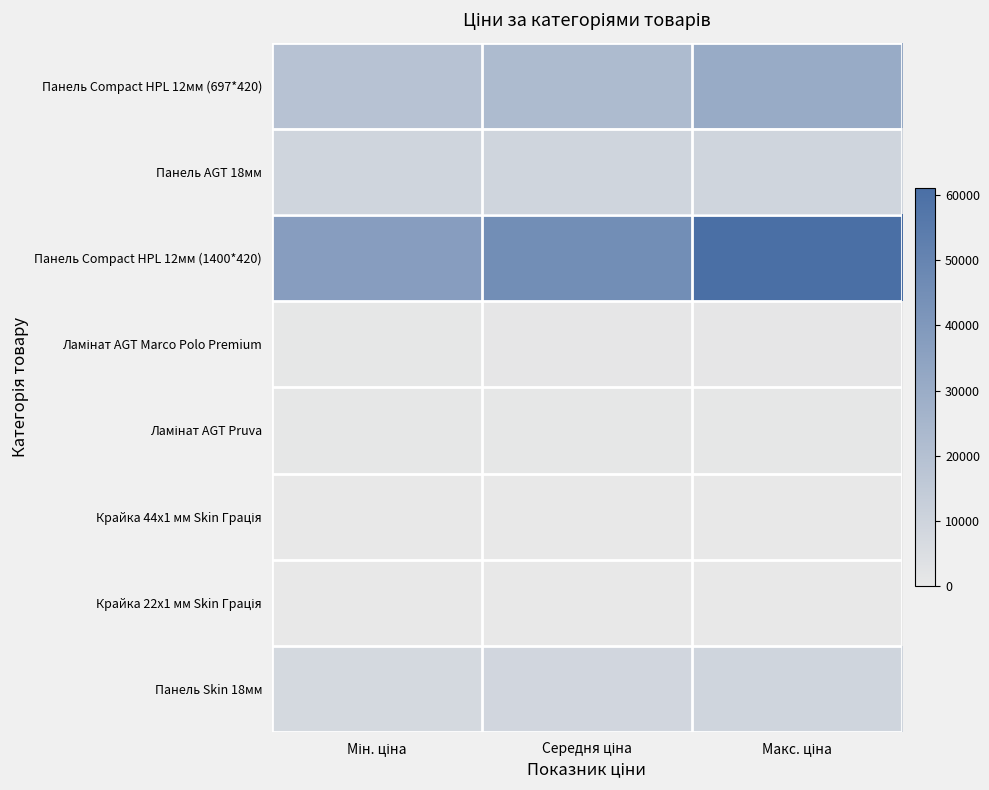

What is the maximum value shown in the chart?

61024.7